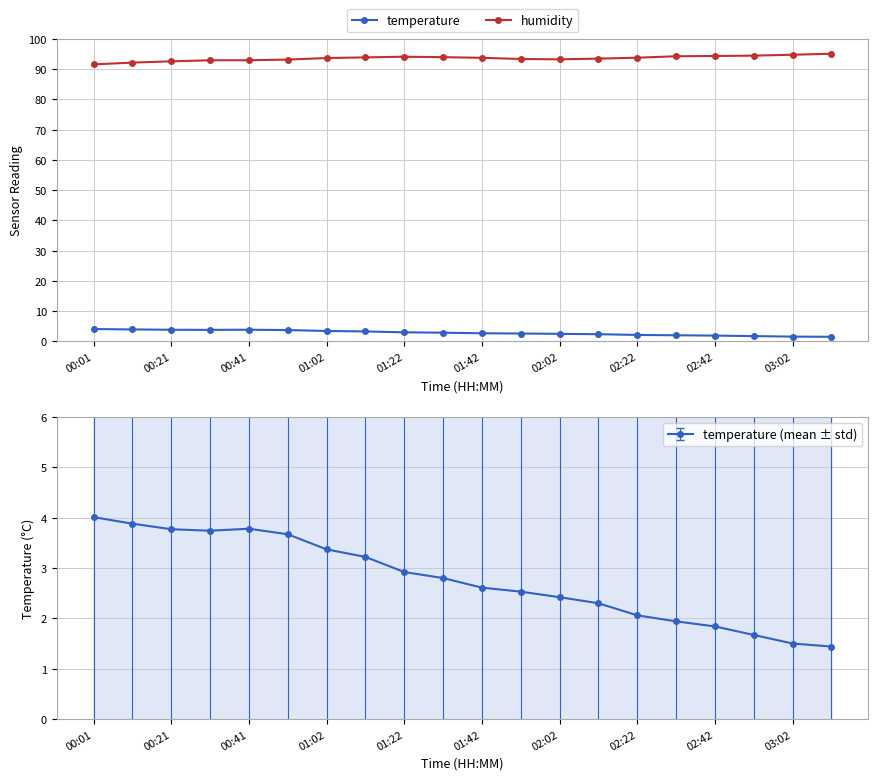

At how many categories does at least one series exceed 83?

20